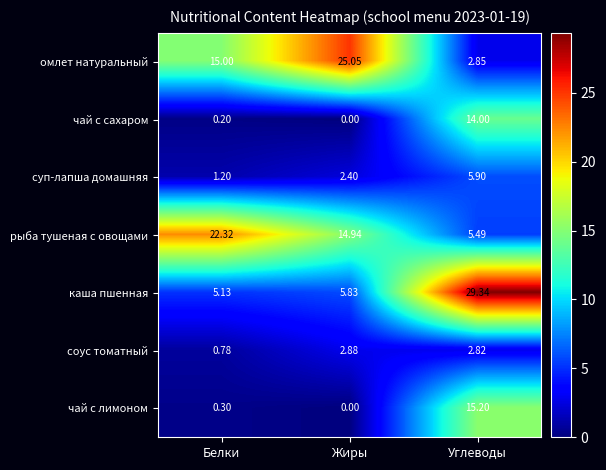

Rank the series at Углеводы from highest to lowest value.

каша пшенная, чай с лимоном, чай с сахаром, суп-лапша домашняя, рыба тушеная с овощами, омлет натуральный, соус томатный